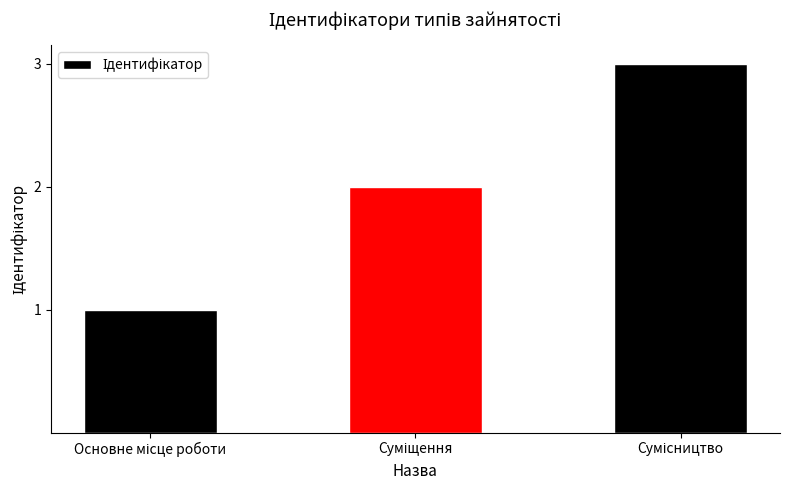

What is the sum of all values?

6